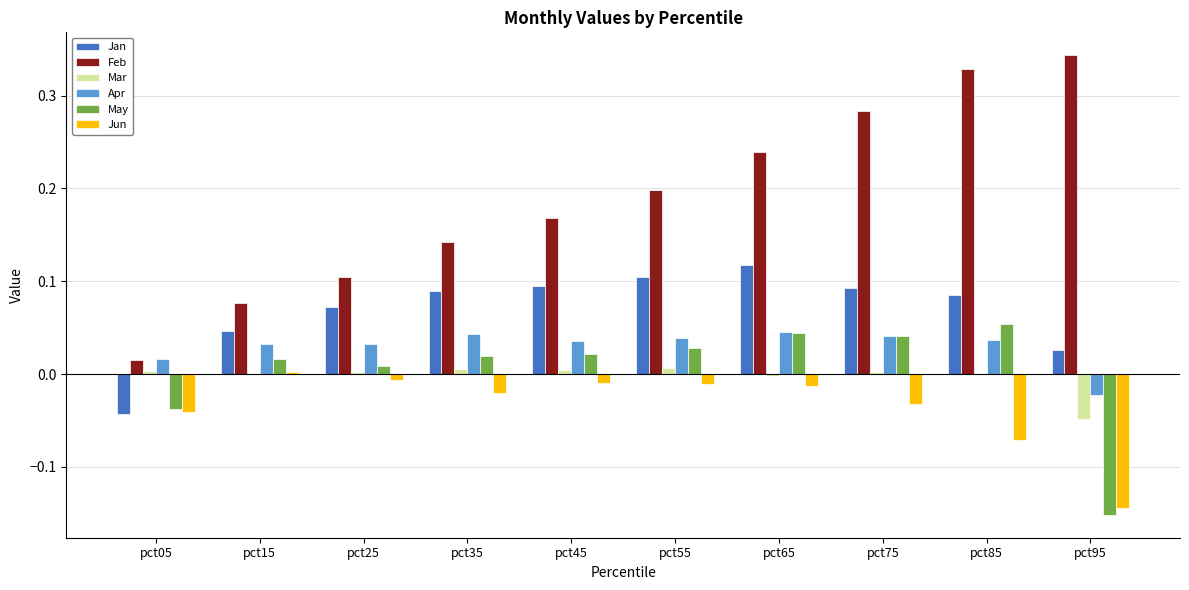

What is the spread (max minus min) of values at pct85?

0.4